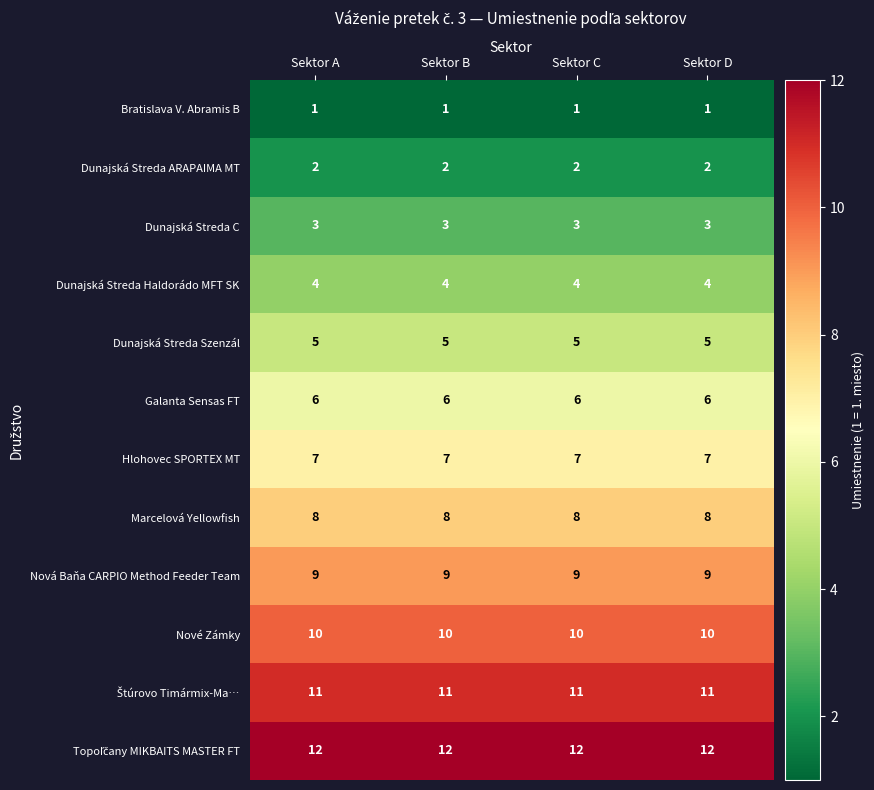

What is the sum of the Dunajská Streda Szenzál values at Sektor B and Sektor A?

10